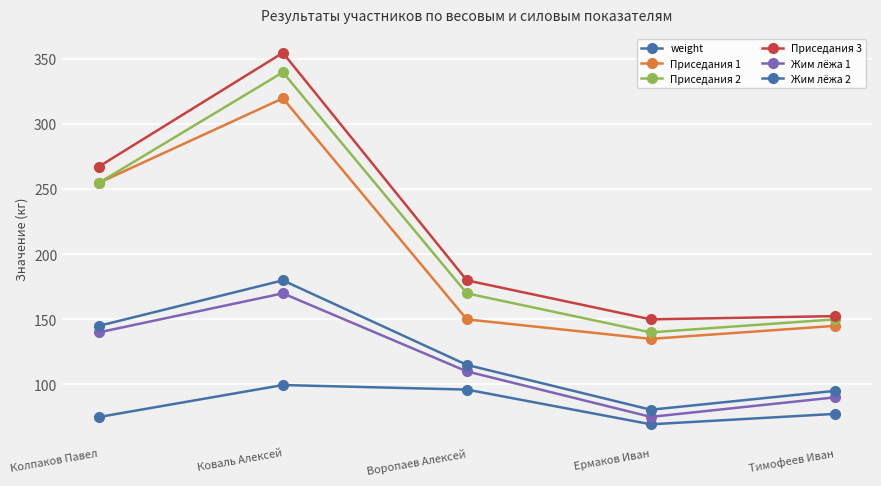

What is the difference between the Приседания 3 values at Воропаев Алексей and Коваль Алексей?

175.0